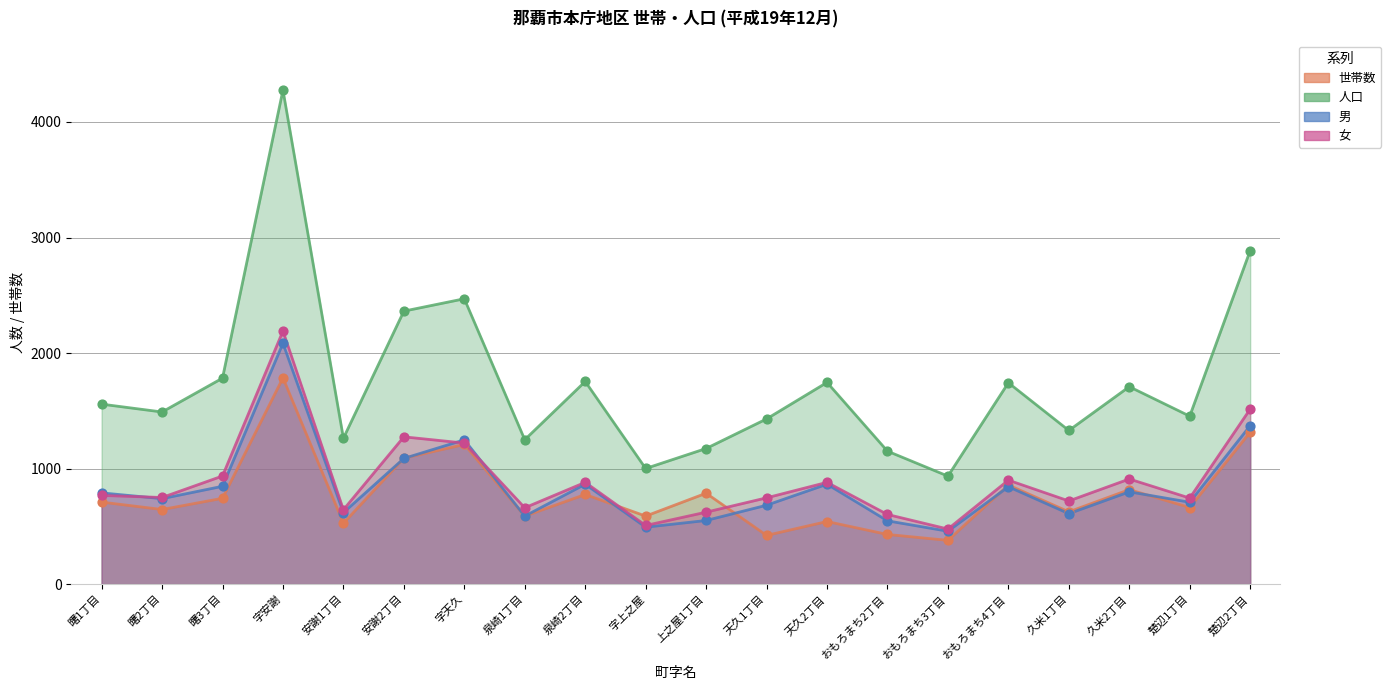

At how many categories does at least one series exceed 2538?

2